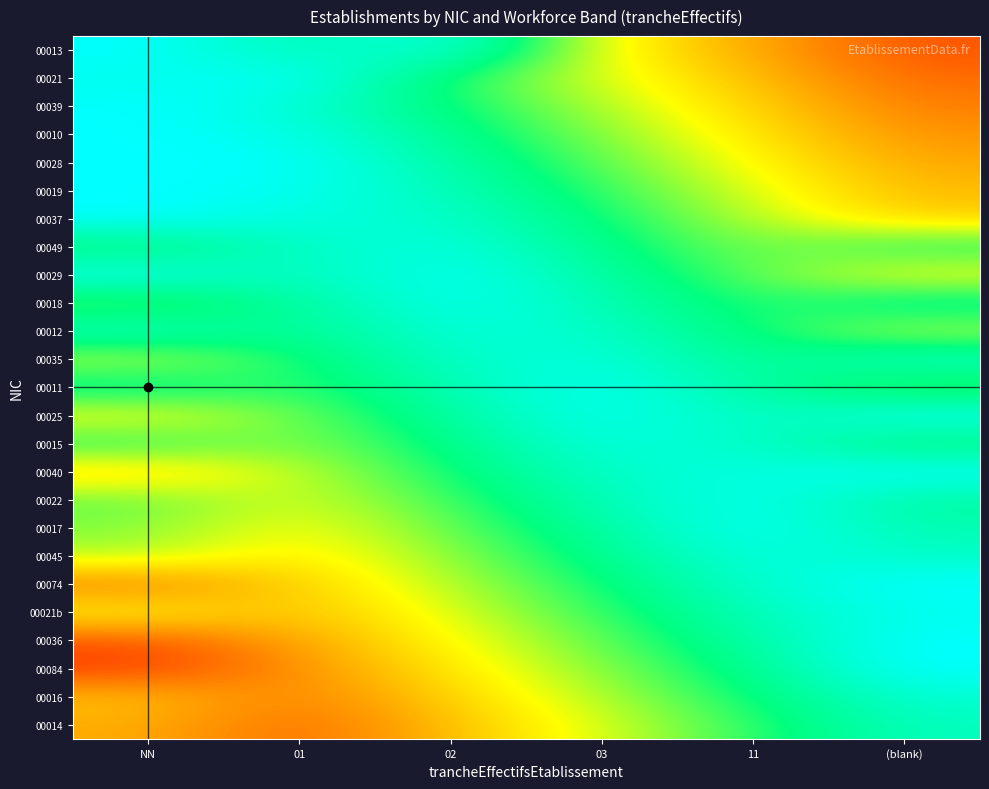

Which has a higher value, 03 or NN?

03